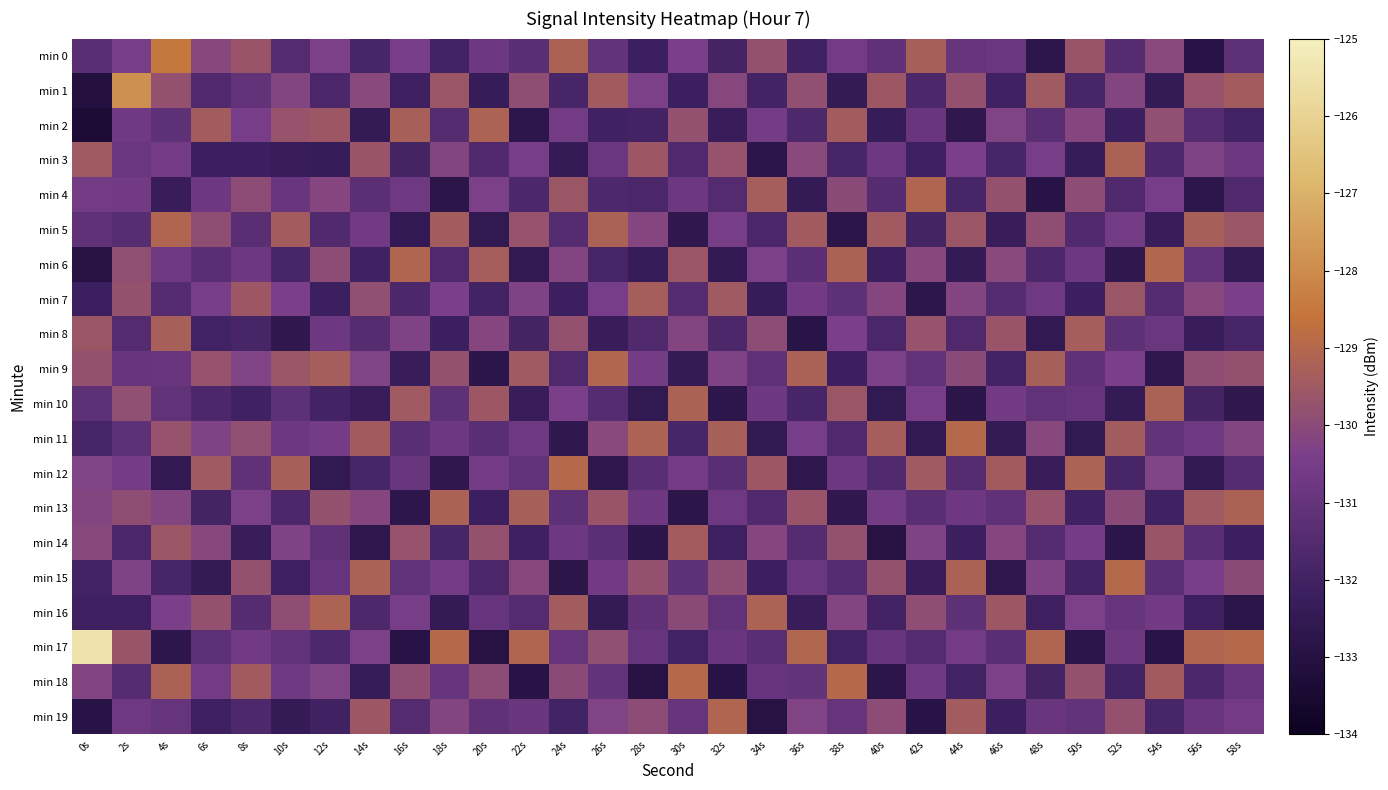

At 24s, list the series in order from largest to smallest.

min 12, min 0, min 16, min 4, min 8, min 18, min 6, min 10, min 2, min 14, min 17, min 13, min 5, min 9, min 1, min 19, min 7, min 3, min 11, min 15